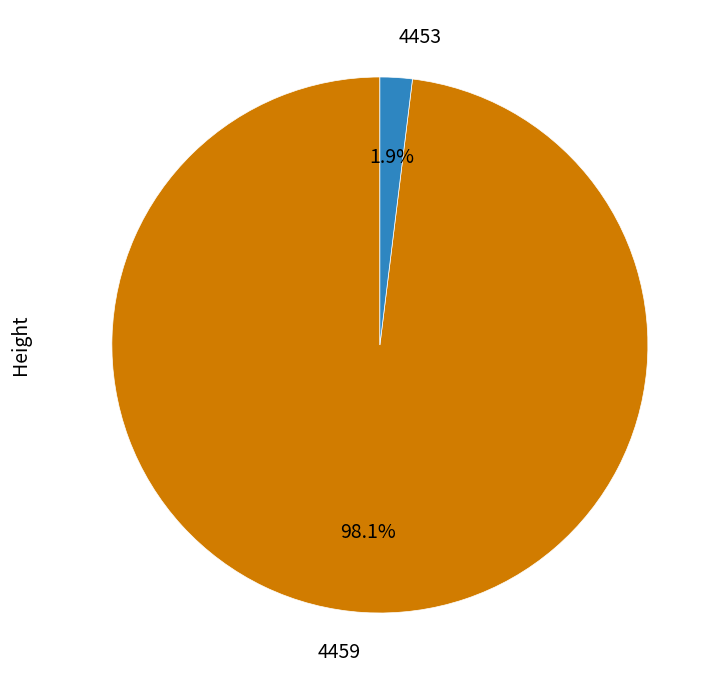

What percentage is the 4459 slice, to the nearest percent?

98%